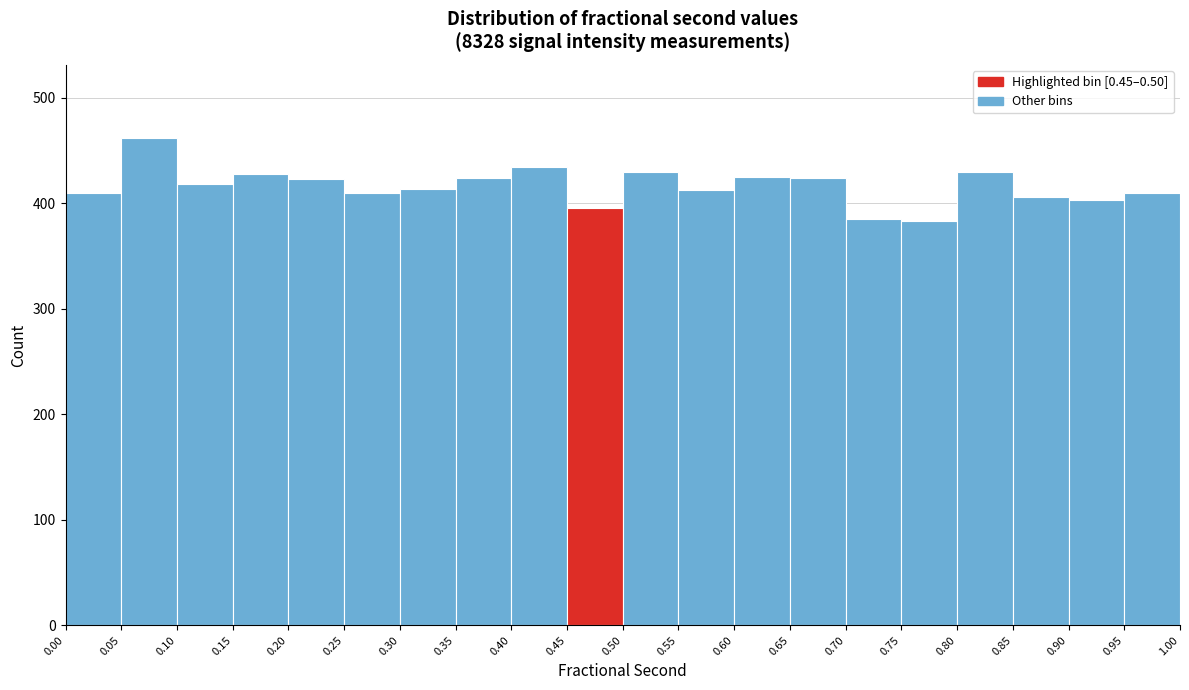

Which range on the x-axis has the tallest bar?

0.05 to 0.10